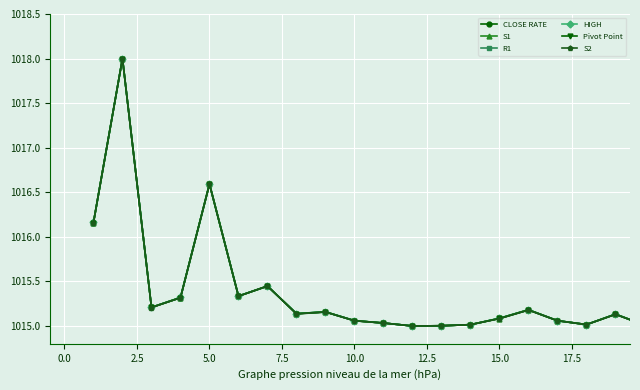

True or false: S2 has more than 0 interior local peaks.

True